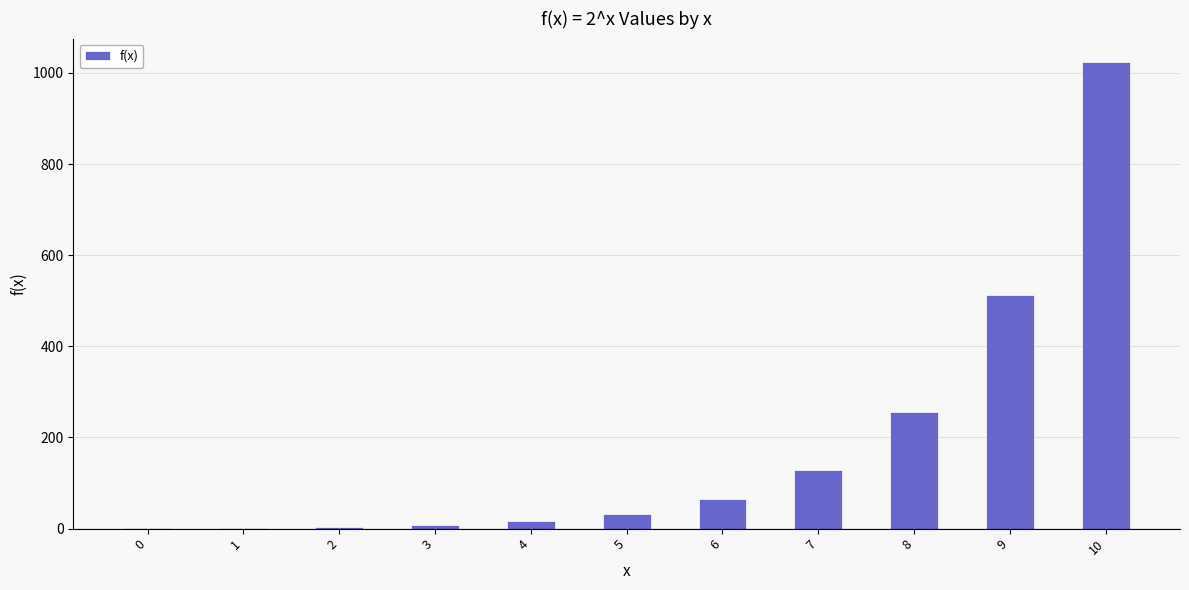

What is the maximum value shown in the chart?

1024